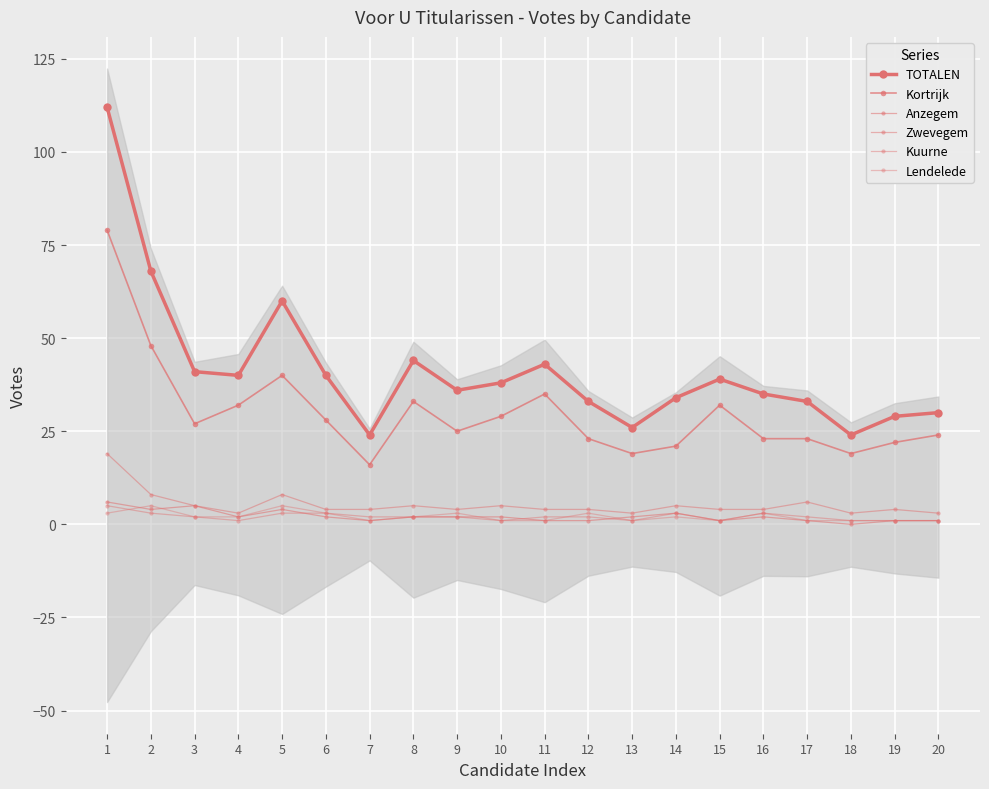

List the labels in order of Anzegem value, smallest first.

18, 7, 11, 12, 15, 17, 19, 20, 4, 6, 8, 9, 10, 13, 16, 14, 2, 5, 3, 1